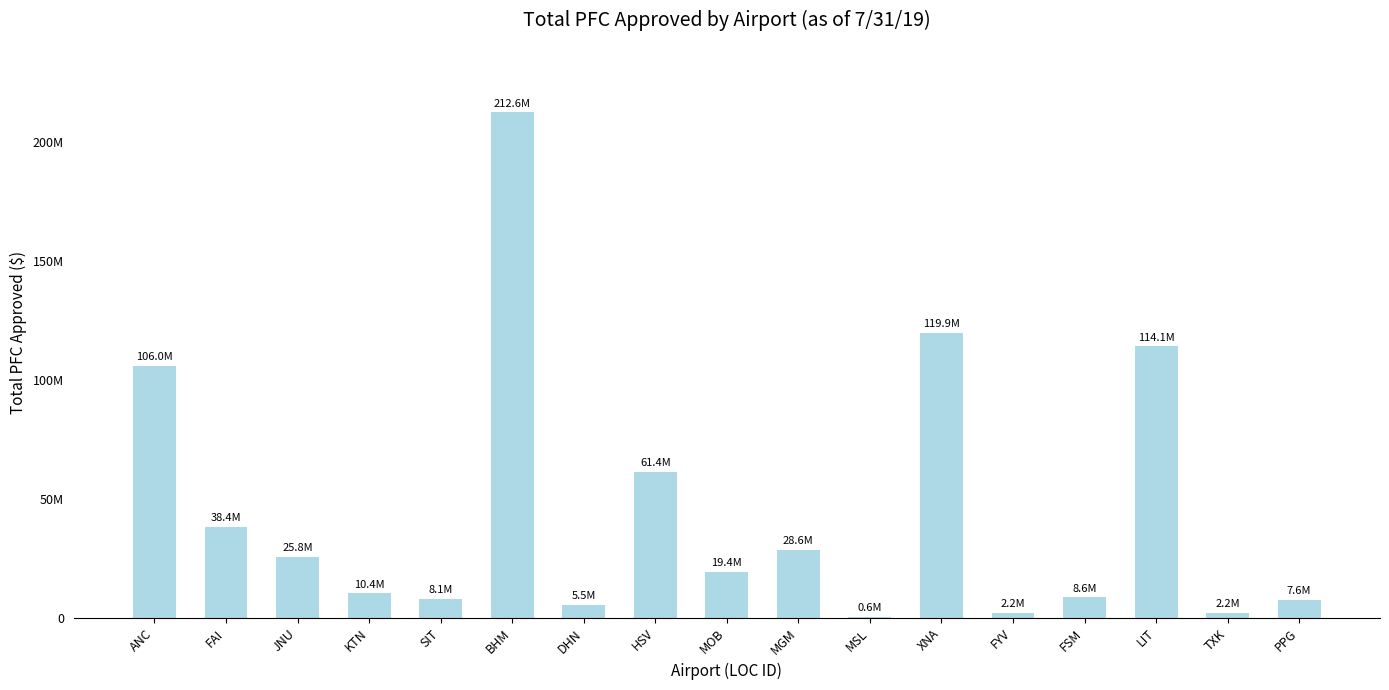

Is it true that the value at MSL is 583538?

True